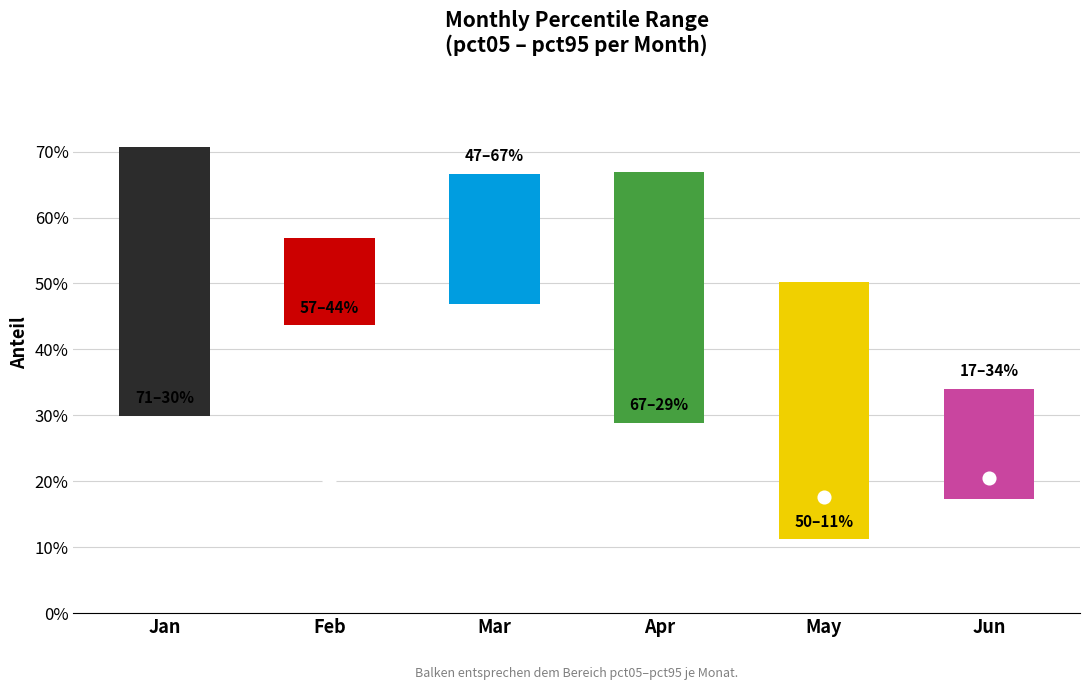

Which series has the largest total across all categories?

Mar